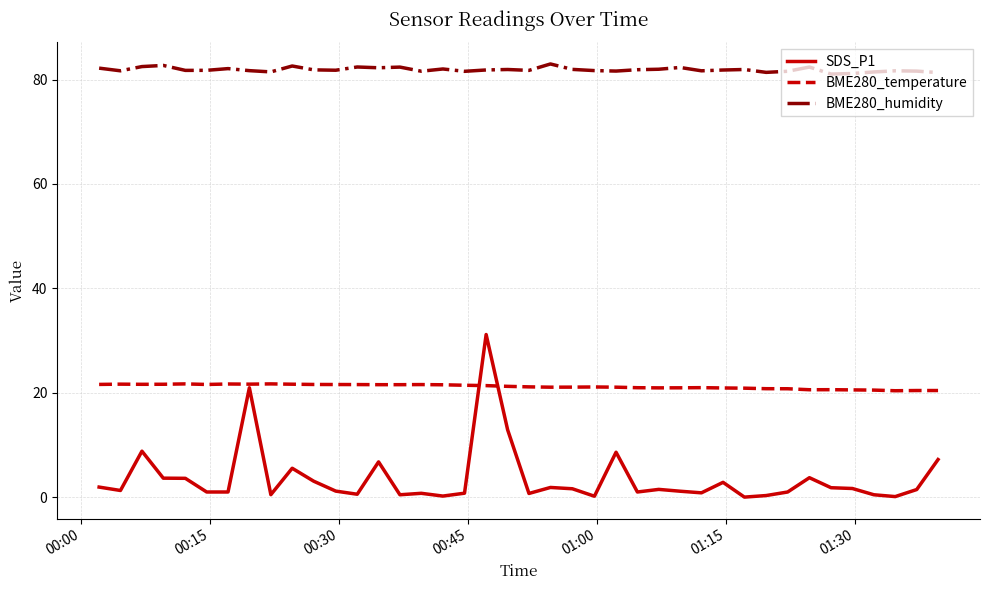

Which series has the largest total across all categories?

BME280_humidity